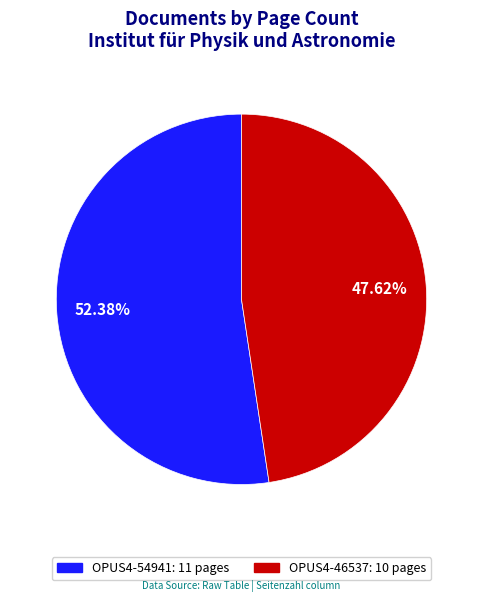

How many slices are in this pie chart?

2